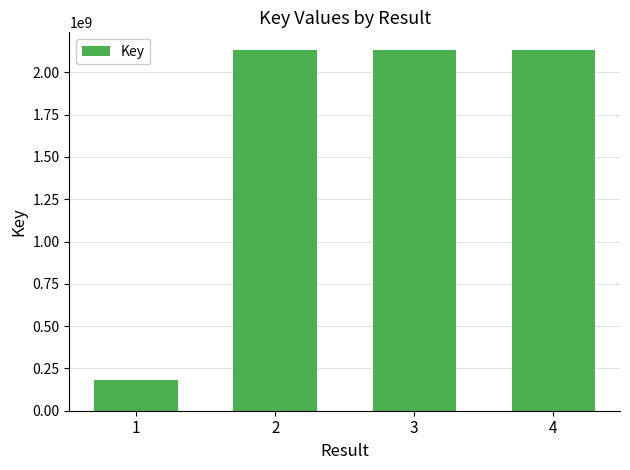

What is the ratio of the value at 2 to the value at 1?

11.6